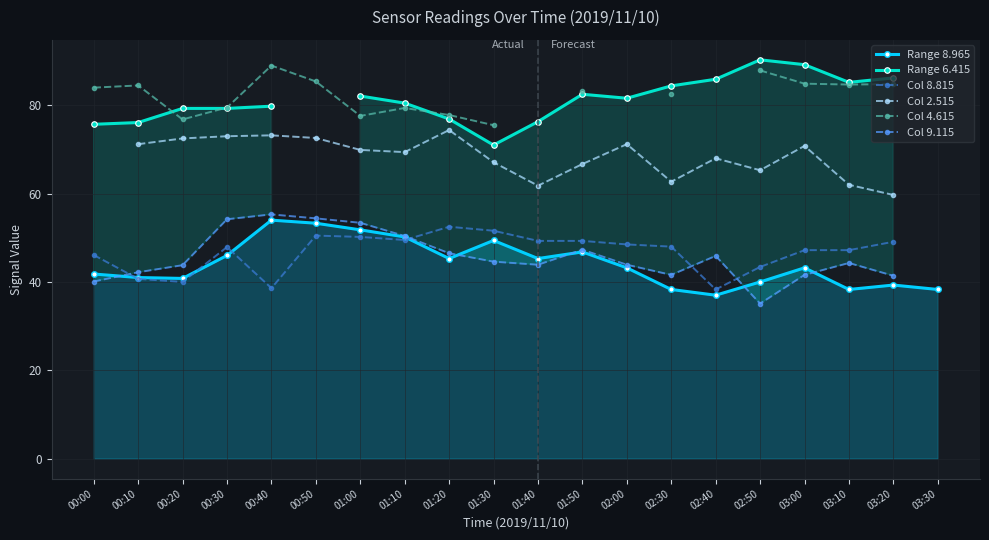

Is the value of Col 2.515 at 02:00 greater than the value of Range 8.965 at 03:30?

Yes